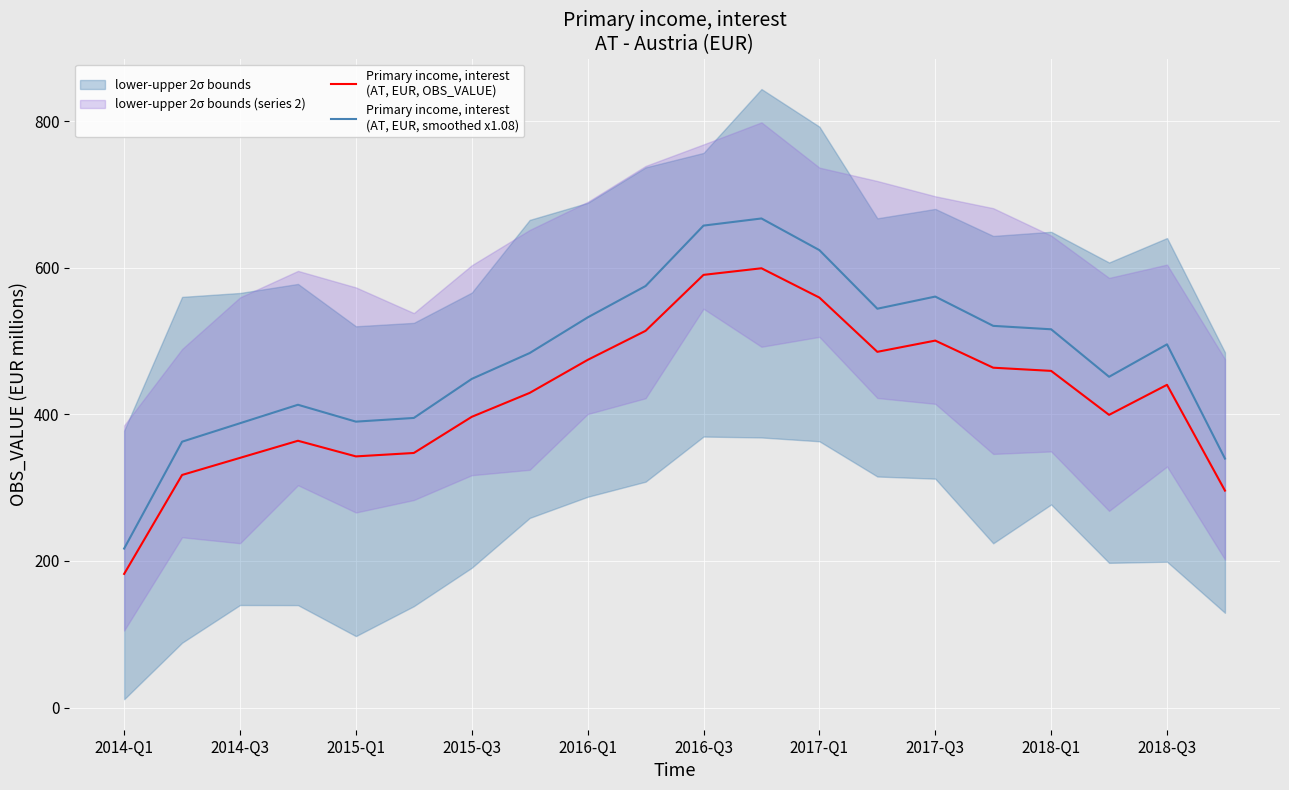

True or false: Primary income, interest
(AT, EUR, OBS_VALUE) has a value of 773.4 at 2017-Q1.

False